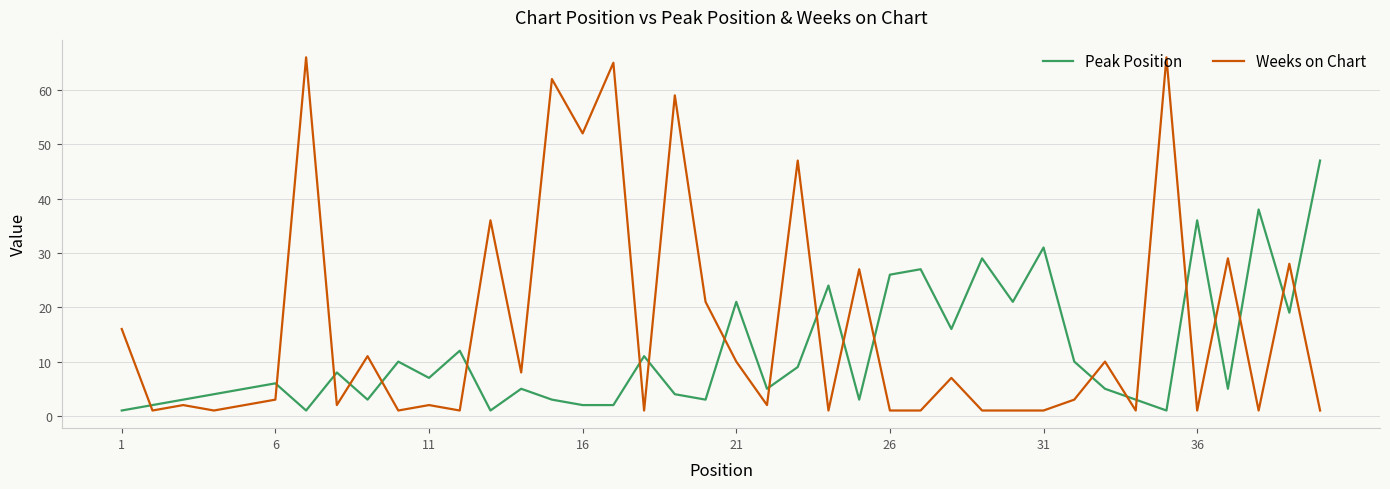

Which series has the widest spread of values?

Weeks on Chart